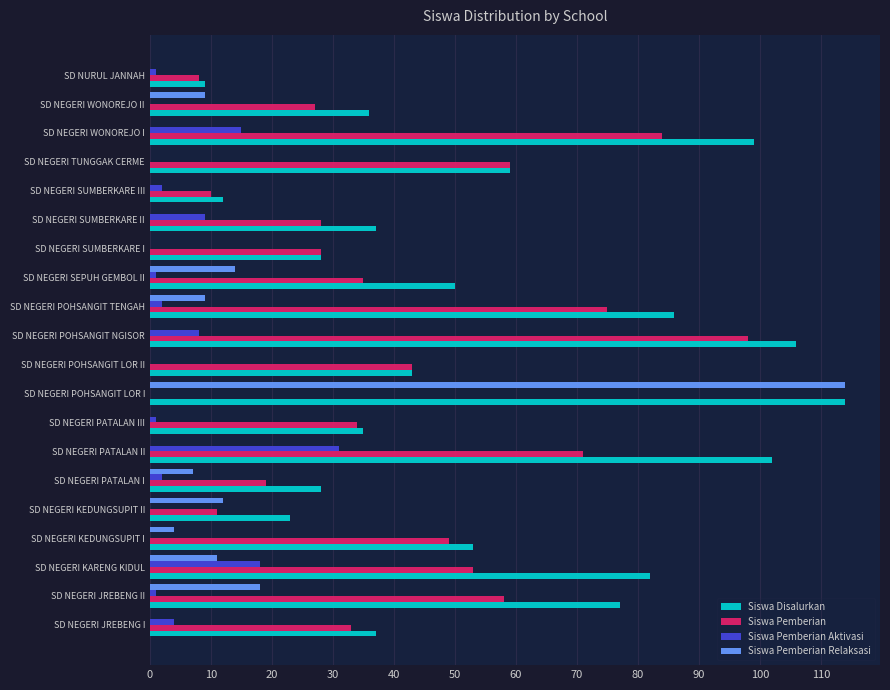

Which series has the largest range (max minus min)?

Siswa Pemberian Relaksasi